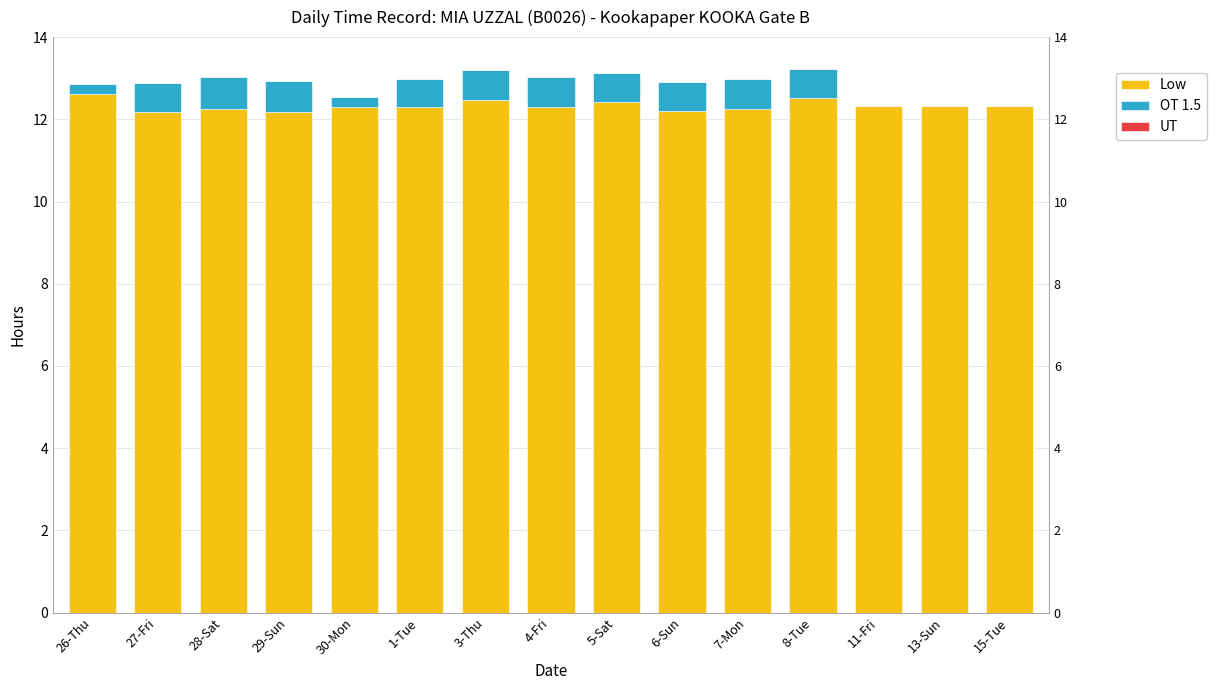

Is it true that Low equals 12.2 at 29-Sun?

True